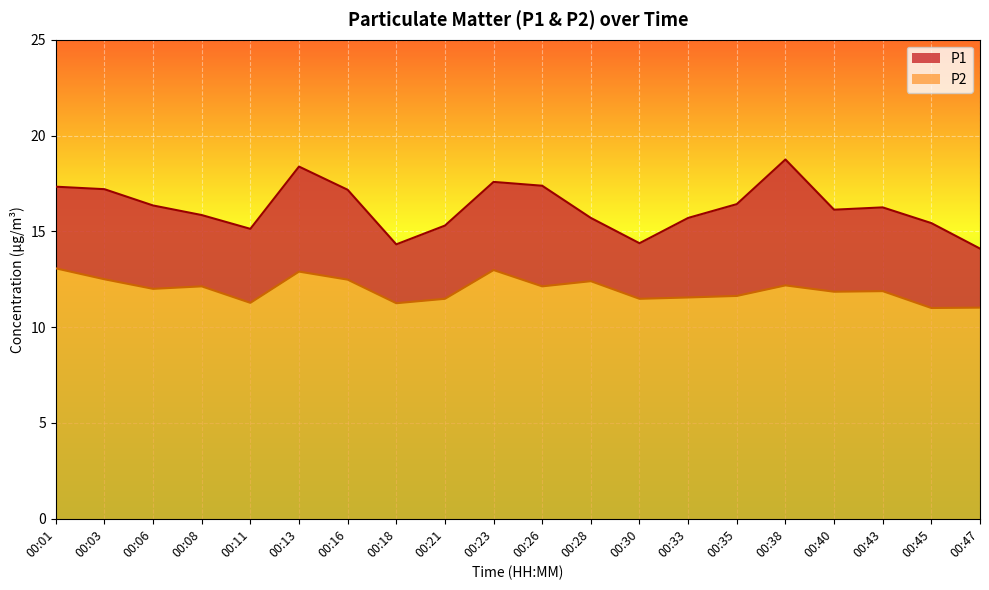

What is the minimum value for P1?

14.1